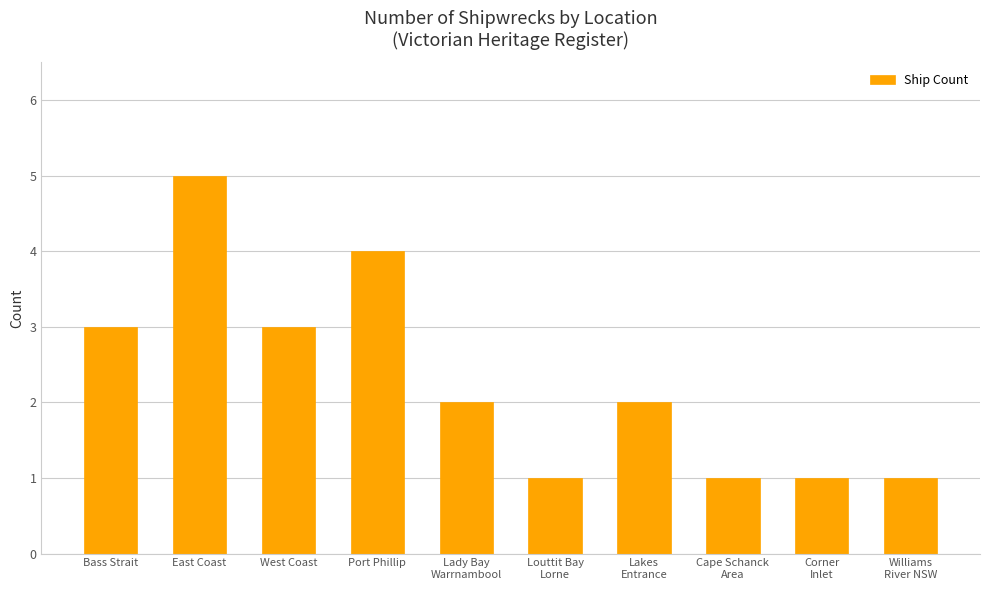

What is the value of the 6th bar from the left?

1